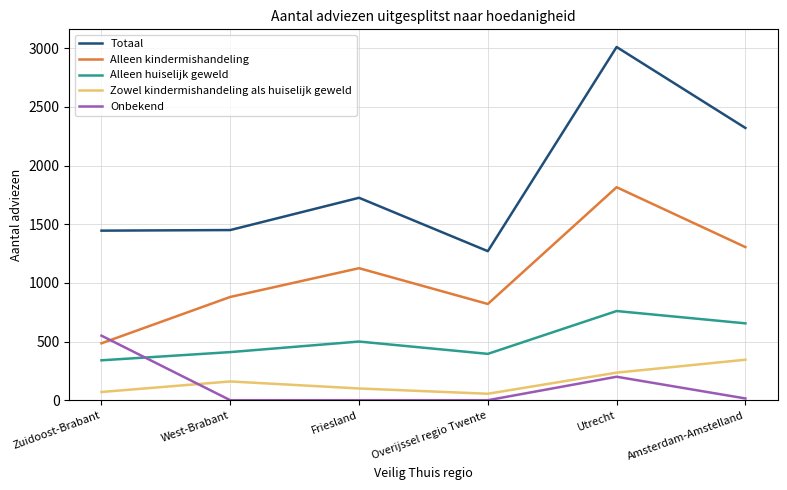

What is the maximum value shown in the chart?

3010